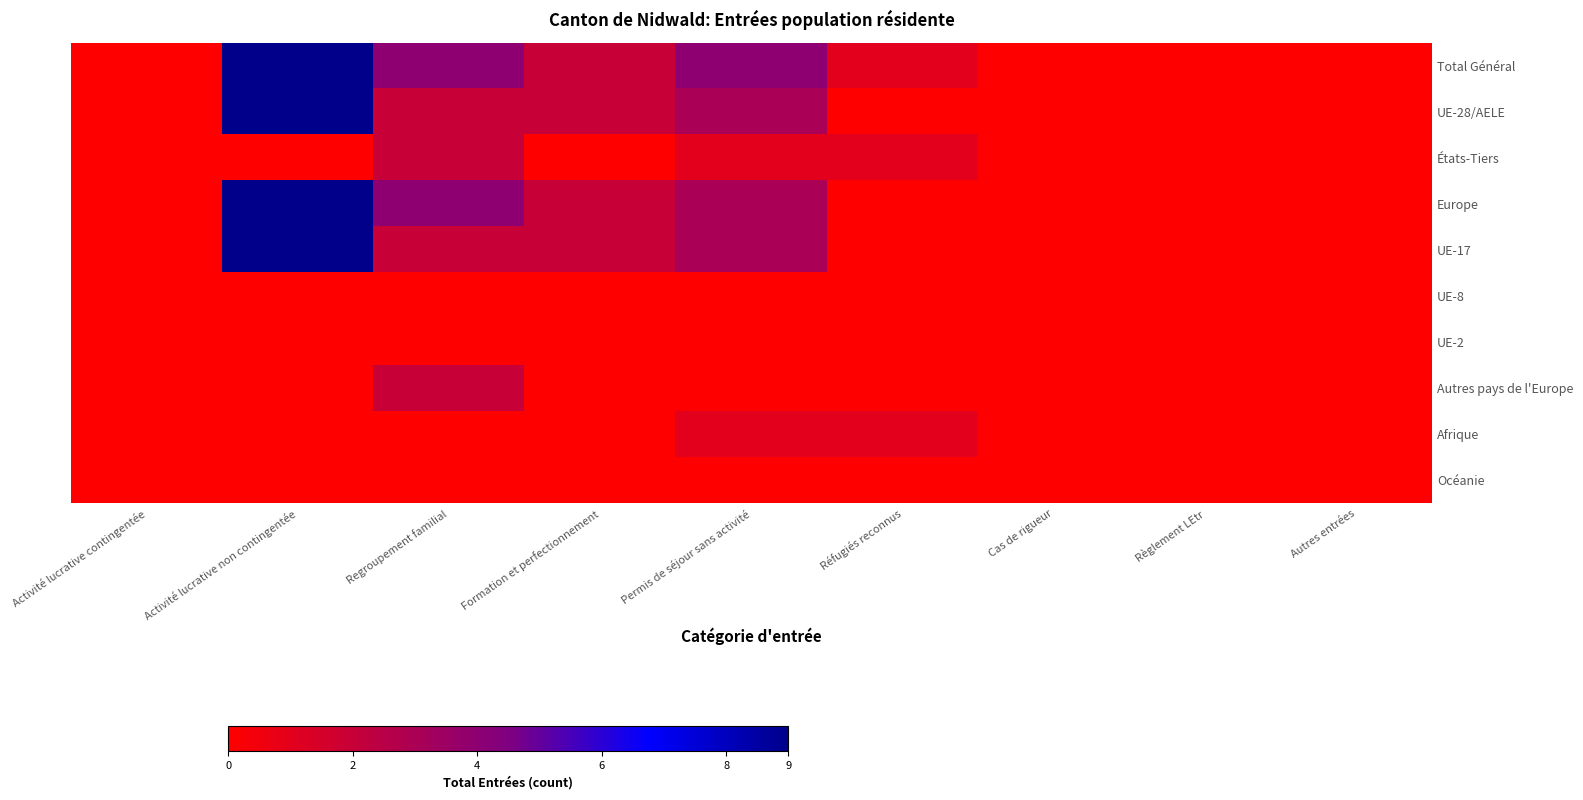

At Cas de rigueur, list the series in order from smallest to largest.

Total Général, UE-28/AELE, États-Tiers, Europe, UE-17, UE-8, UE-2, Autres pays de l'Europe, Afrique, Océanie